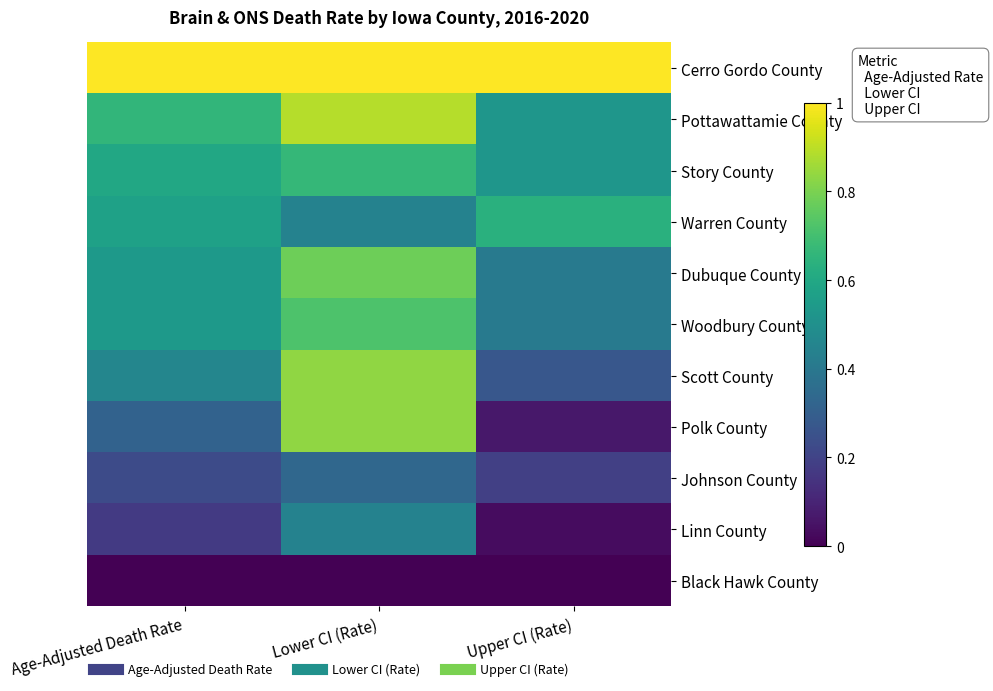

What is the total value across all series at Lower CI (Rate)?

6.9